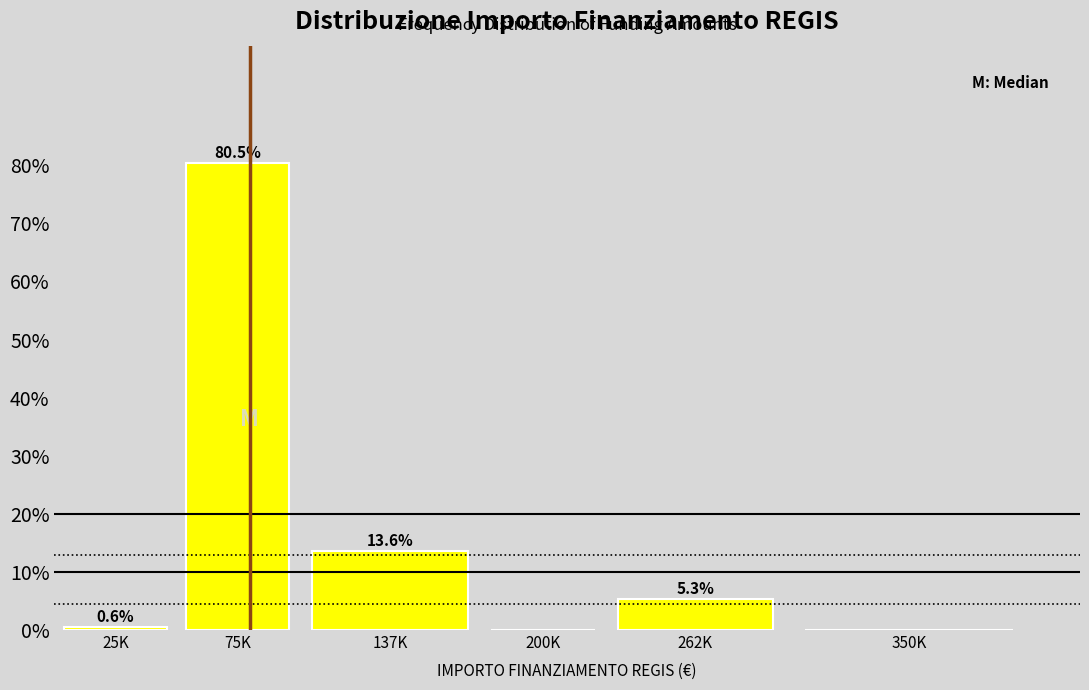

Reading left to right, transcribe all the data shown in this chart.

25K=0.6	75K=80.5	137K=13.6	200K=0.0	262K=5.3	350K=0.0